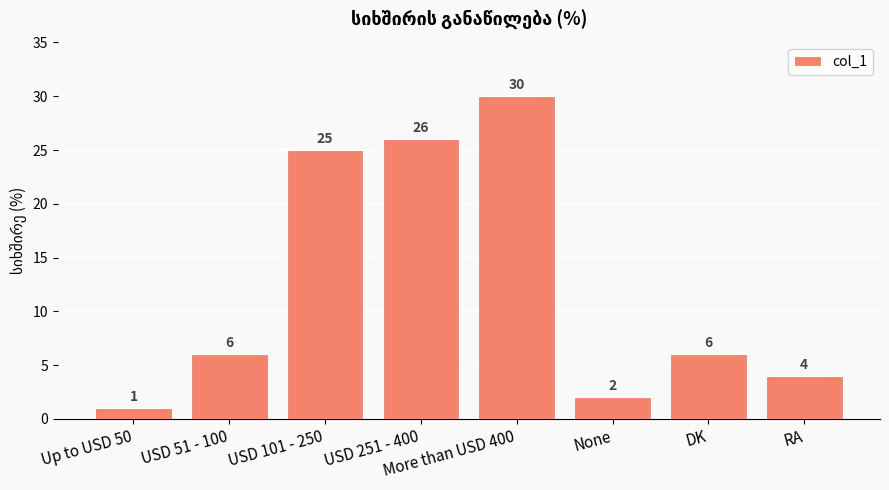

What is the difference between the second highest and minimum values?

25